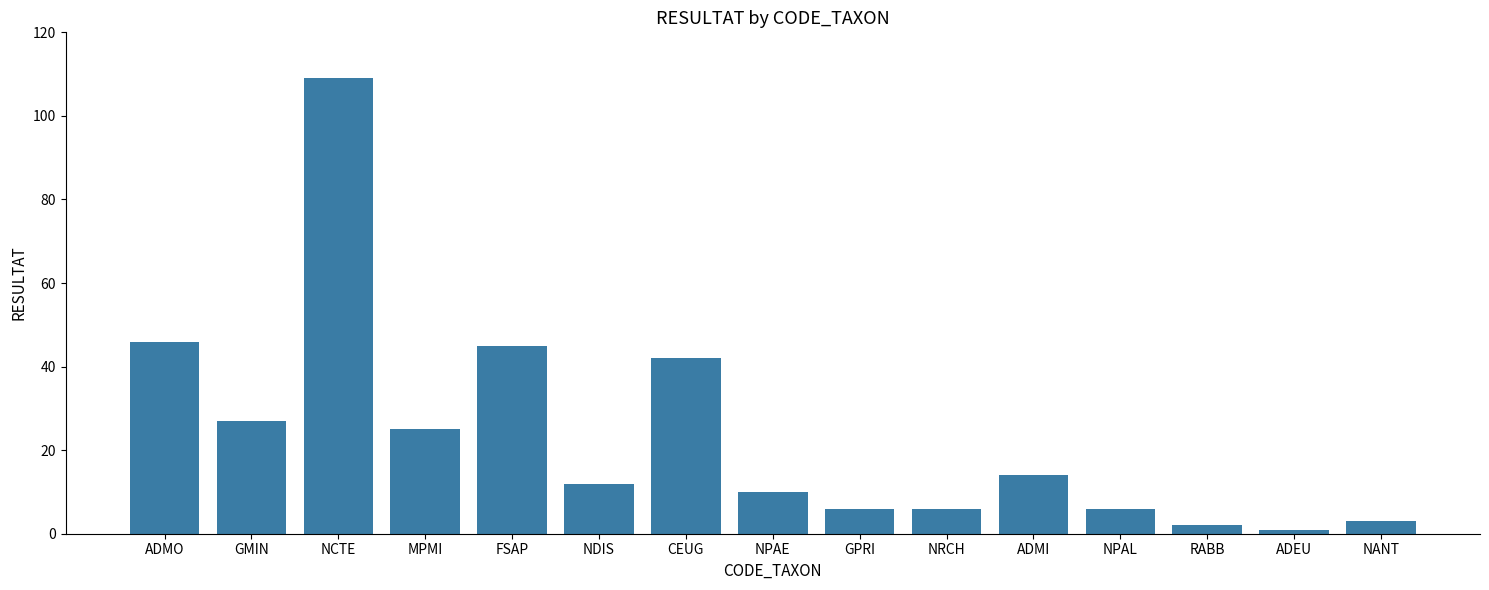

What is the change in value from CEUG to ADMI?

-28